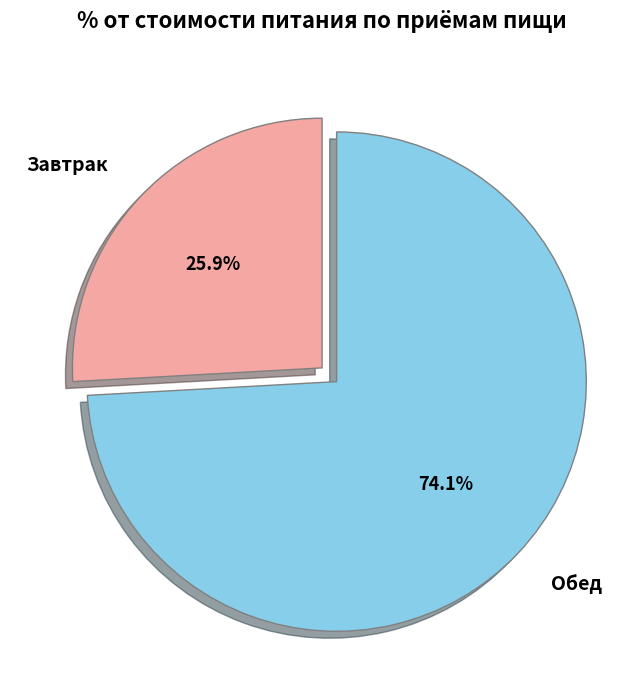

What is the largest slice in the pie chart?

Обед